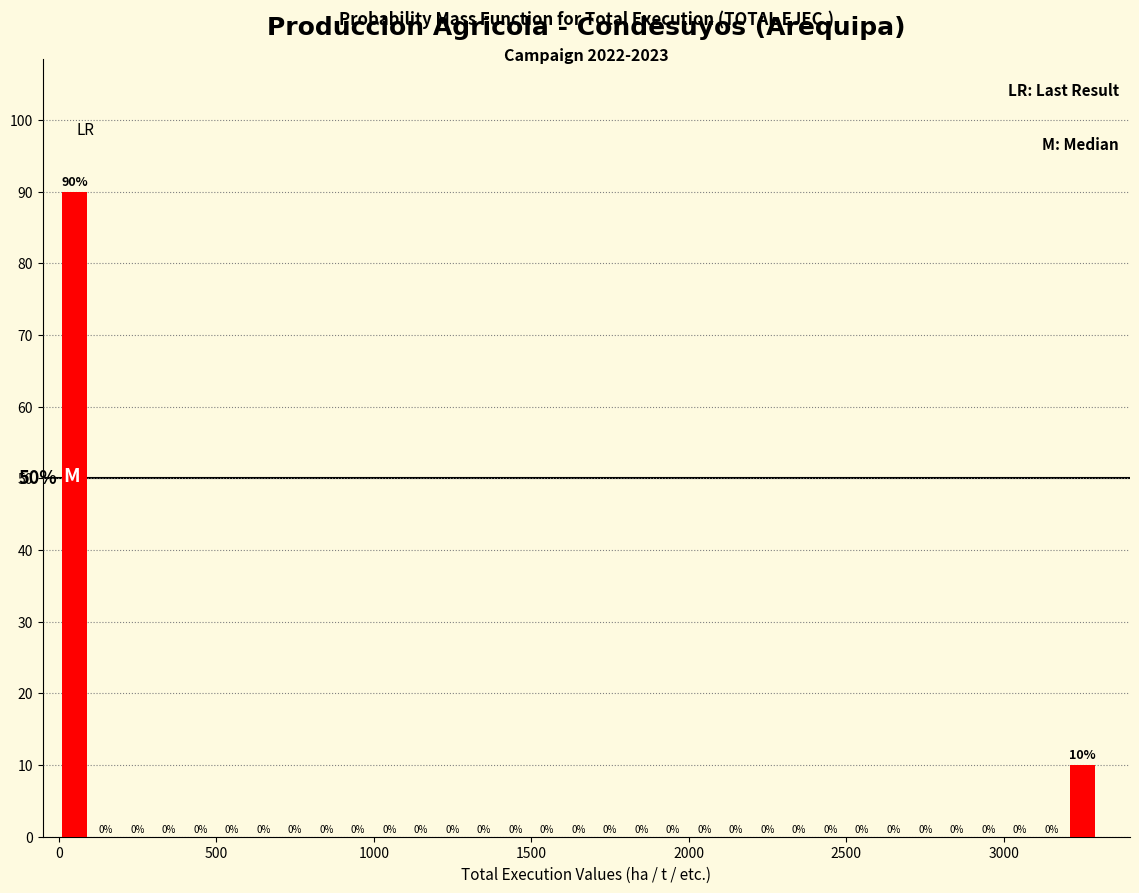

Around what value on the x-axis is the tallest bar? Give the approximate position of its centre, as read against the axis.

50